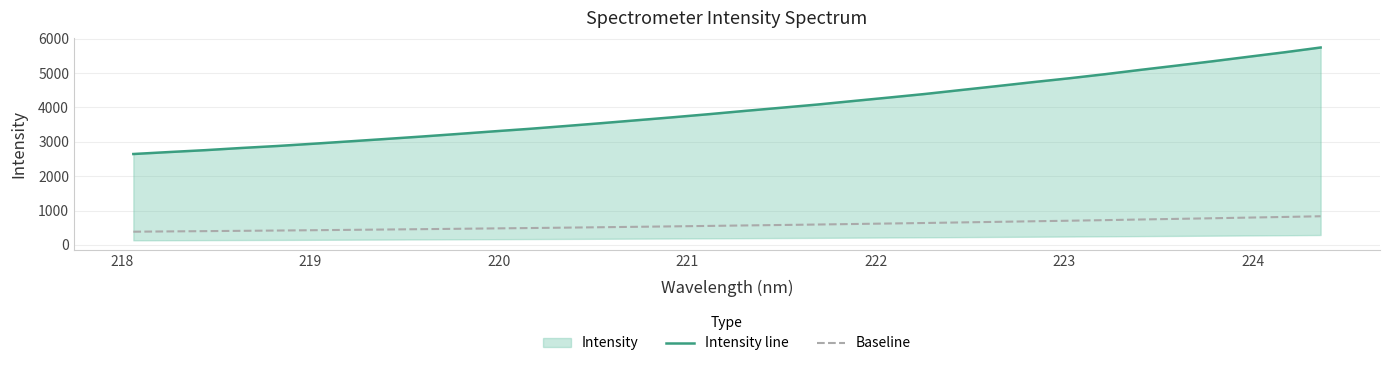

True or false: Baseline and Intensity line intersect in this chart.

False